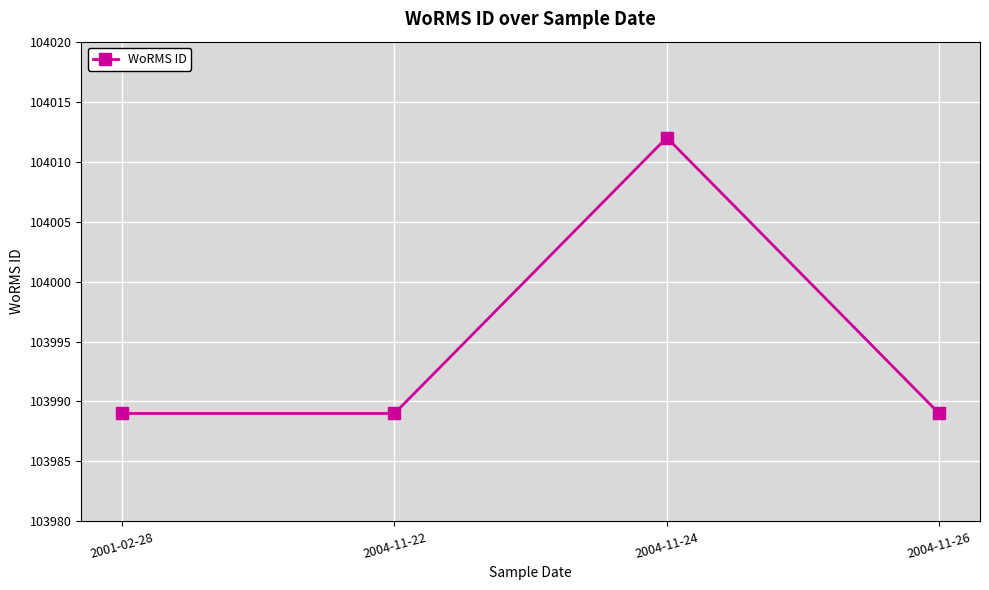

The chart shows a value of 157630 at 2004-11-22. True or false?

False